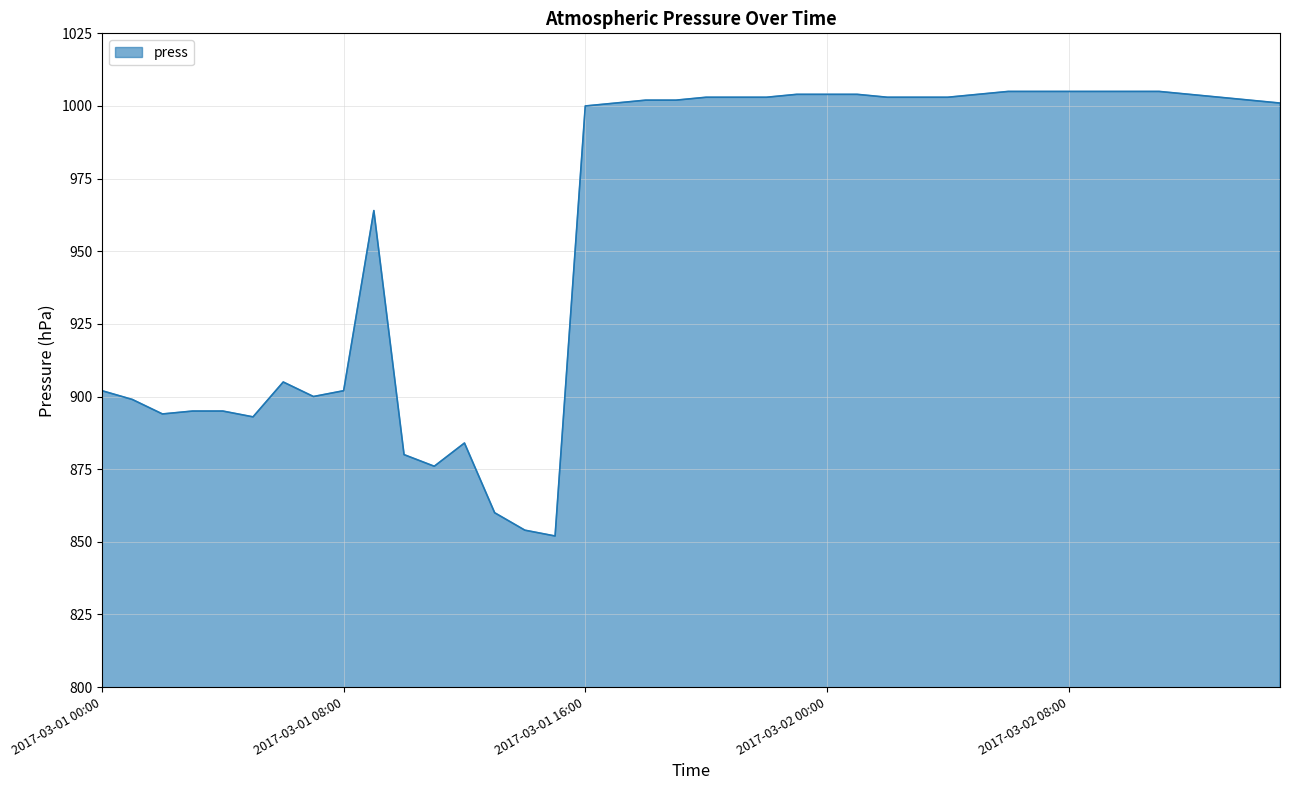

What is the maximum value shown in the chart?

1005